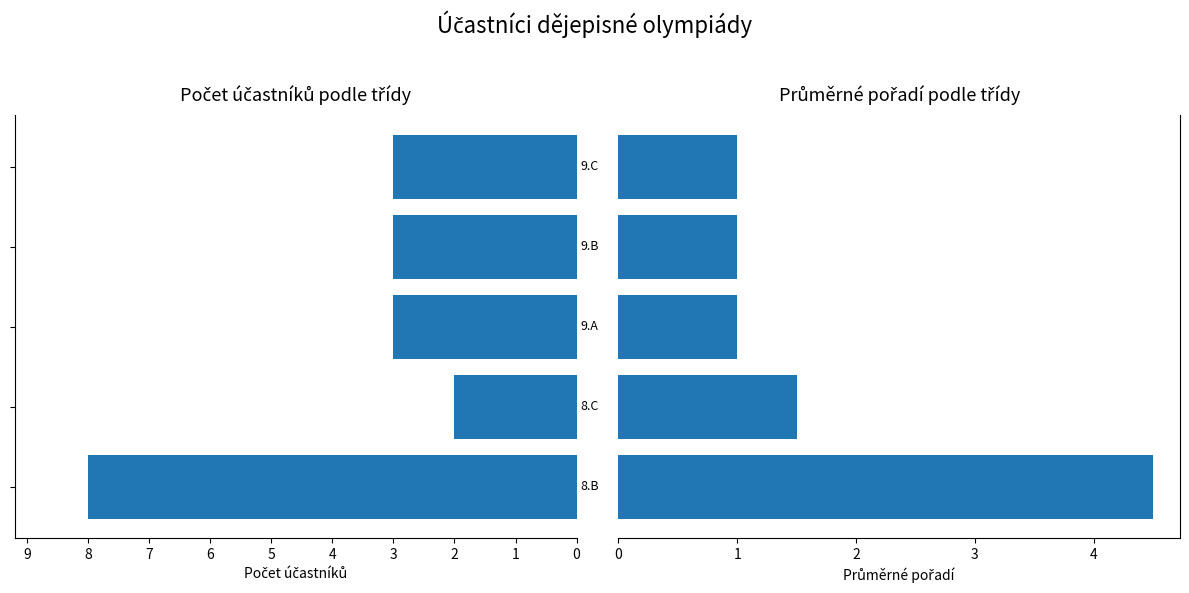

Does the chart contain stacked bars?

No